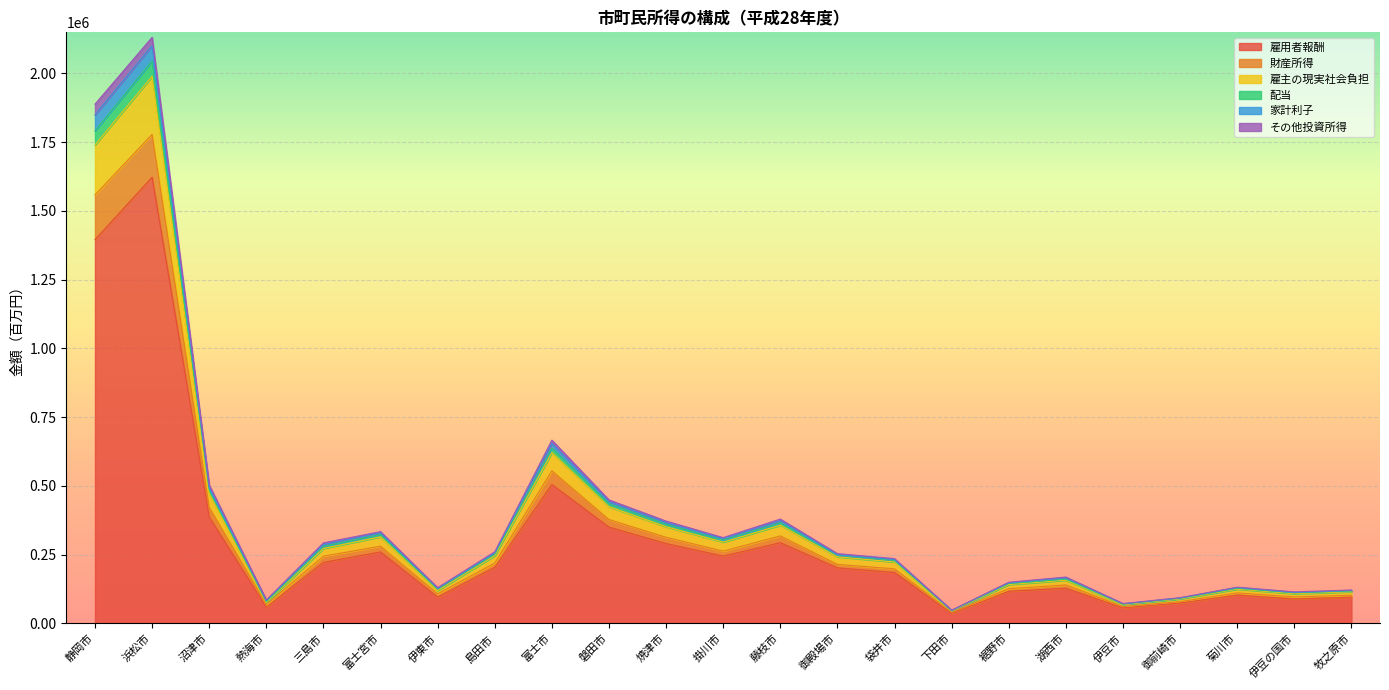

What is the highest value of the 雇用者報酬 series?

1622617.4